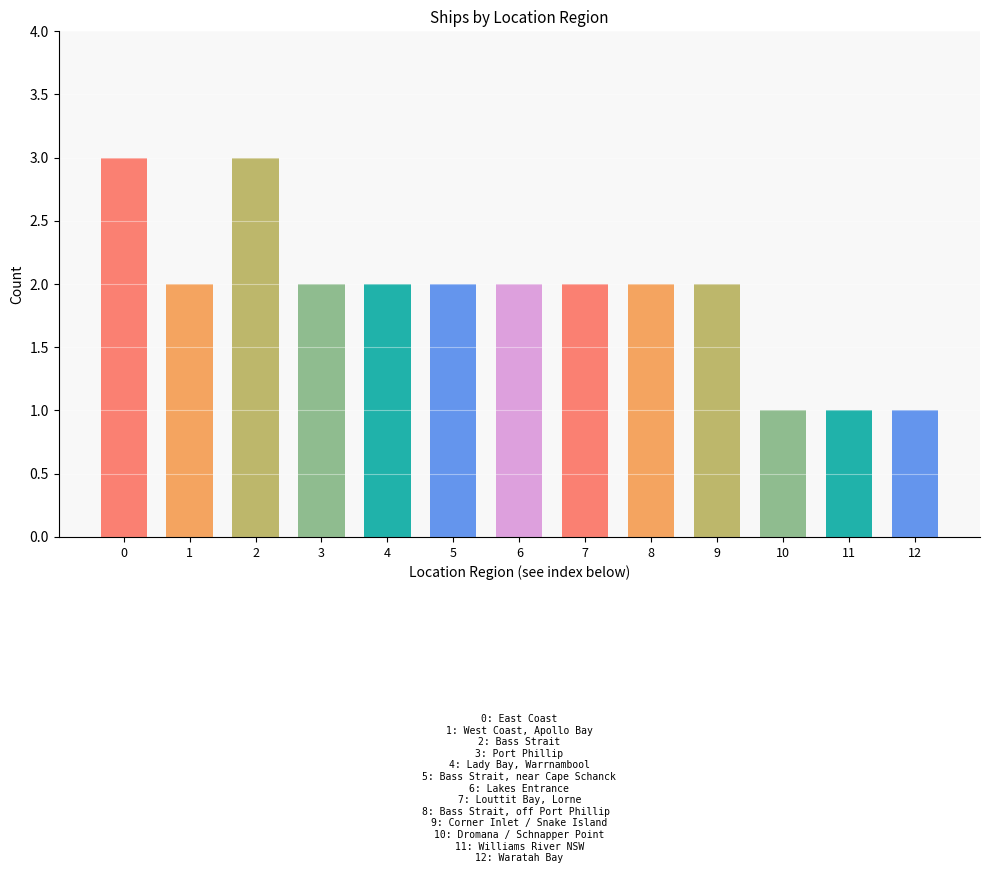

Count the number of categories in the chart.

13